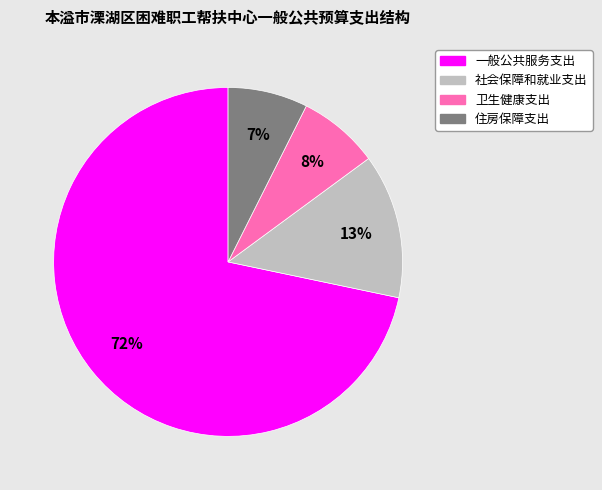

To the nearest percent, what is the difference between the 住房保障支出 and 社会保障和就业支出 slice percentages?

6%